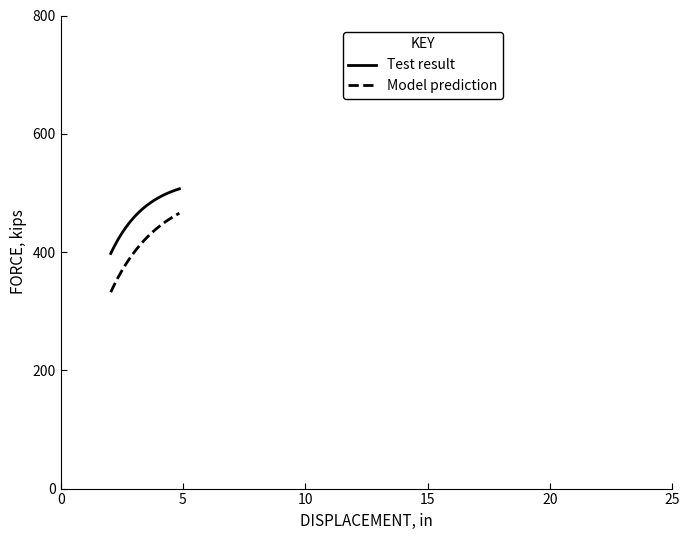

What is the difference between the maximum and minimum values in the Model prediction series?

133.5